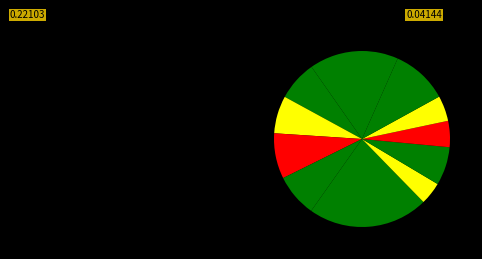

Does any single category account for the majority?

No